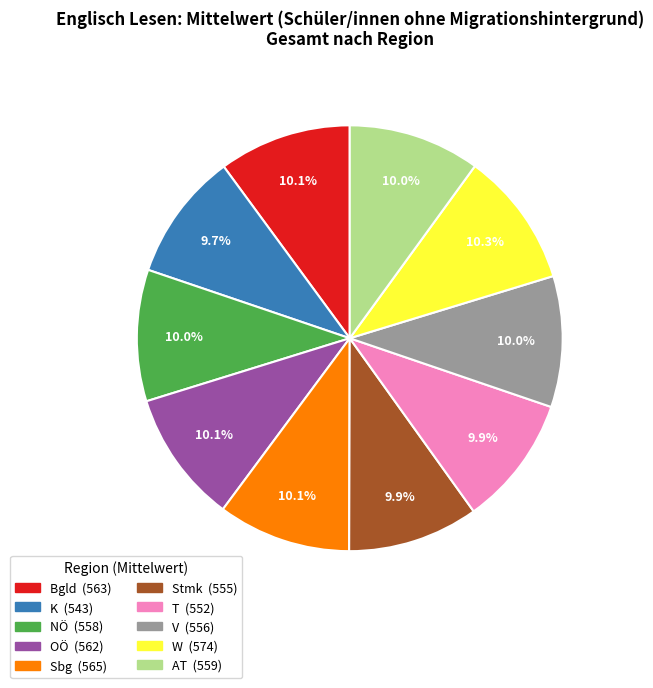

Do AT and Bgld together represent more than half of the pie?

No